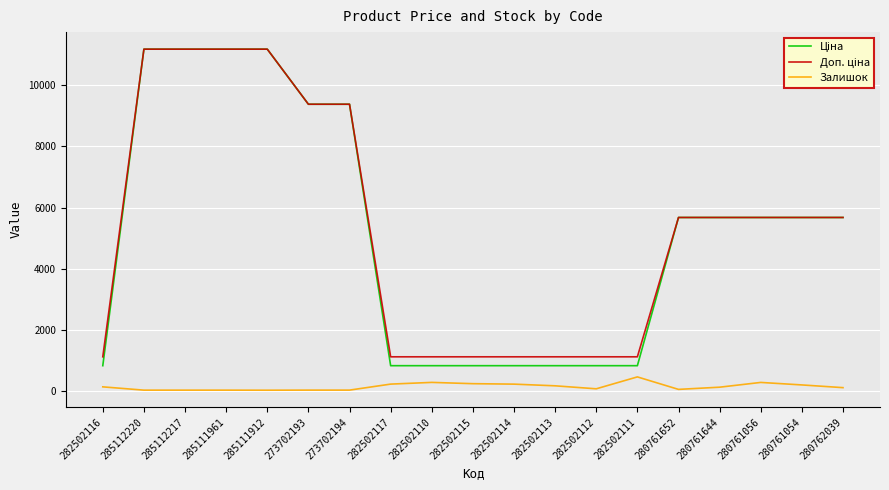

At how many categories does at least one series exceed 6297?

6